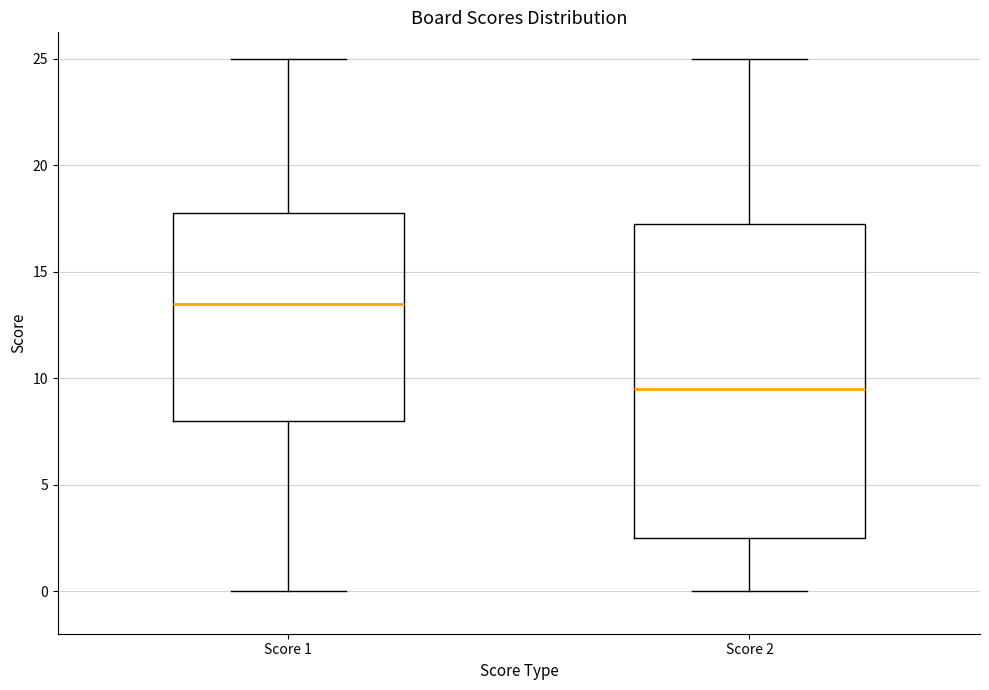

Comparing the boxes themselves (not the whiskers), which one is the tallest?

Score 2